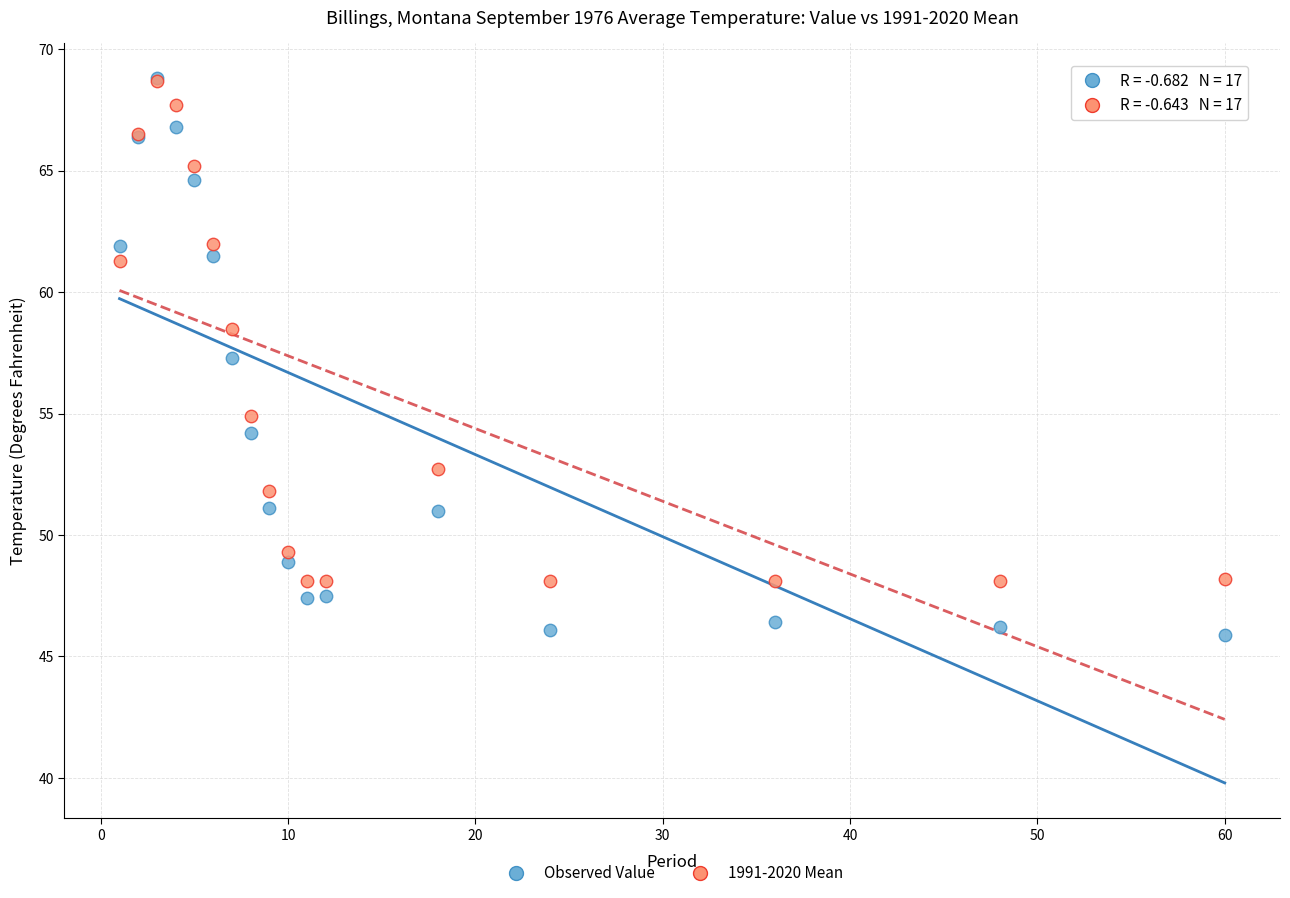

What are all the series names shown in the legend?

Observed Value, 1991-2020 Mean